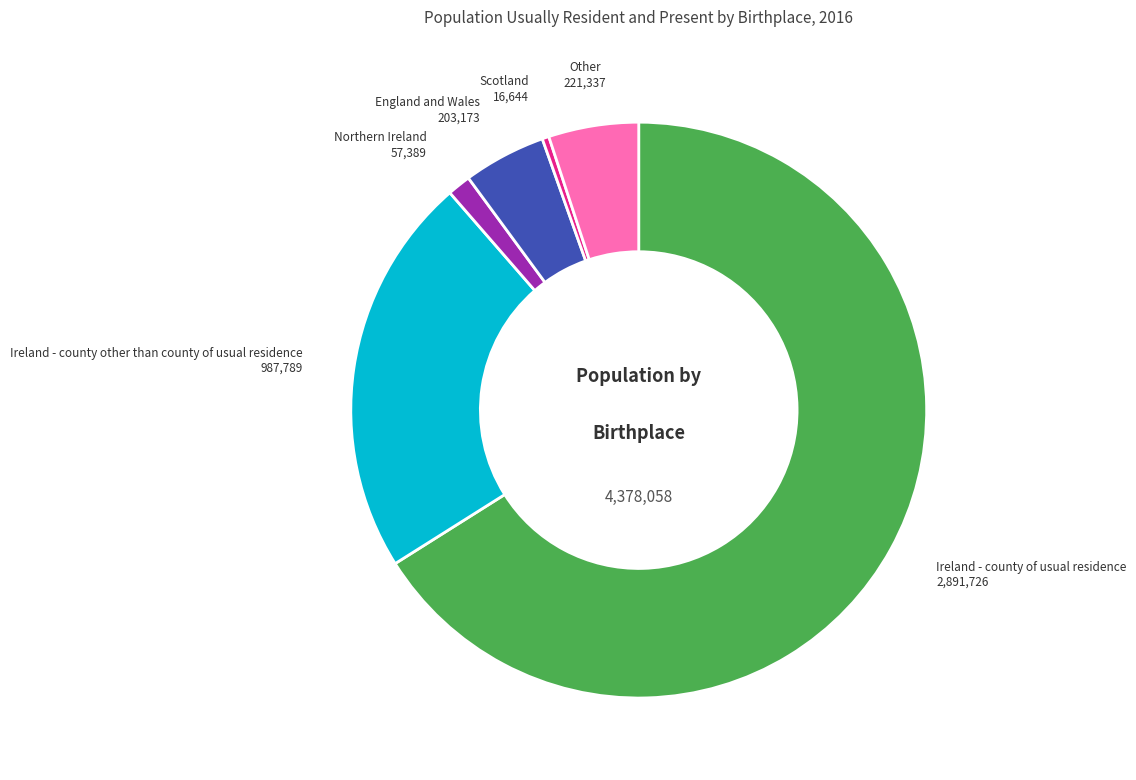

Does any single category account for the majority?

Yes